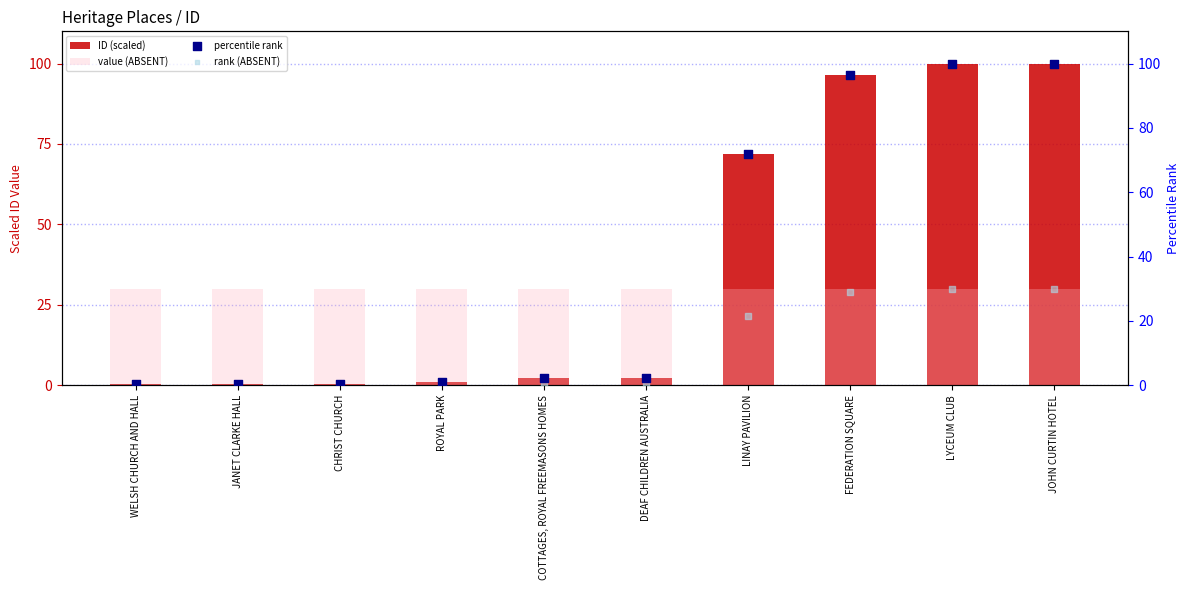

What are all the series names shown in the legend?

ID (scaled), value (ABSENT), percentile rank, rank (ABSENT)